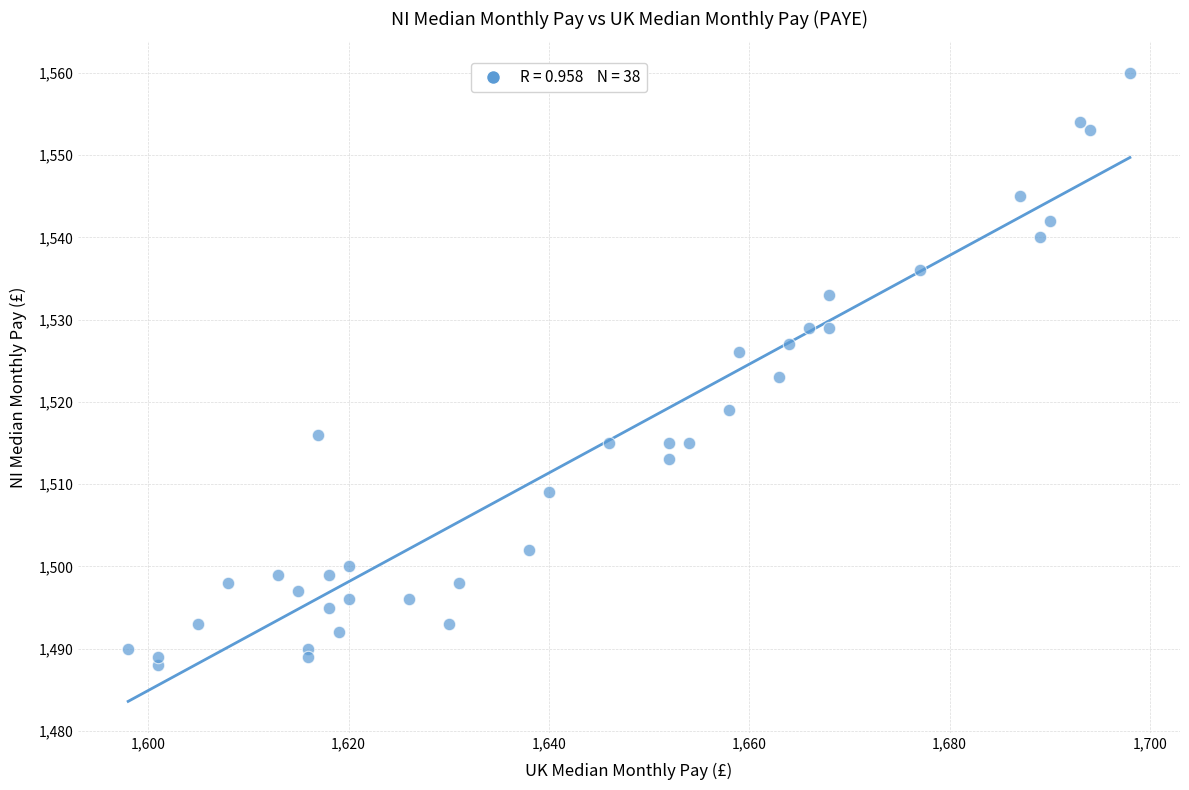

What Y value in the scatter plot is closest to 1524?

1523